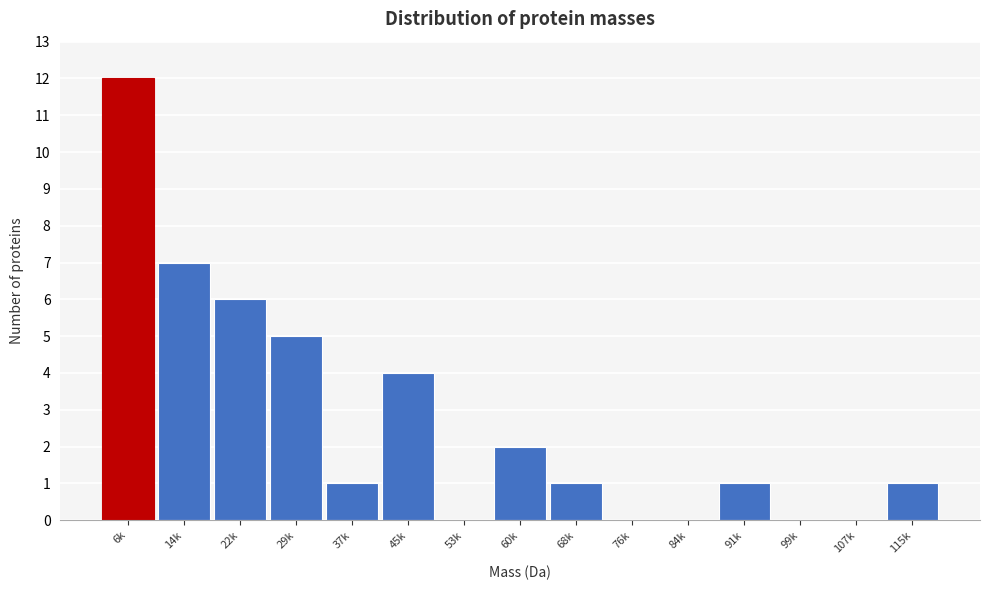

Reading right to left, transcribe all the data shown in this chart.

115k=1	107k=0	99k=0	91k=1	84k=0	76k=0	68k=1	60k=2	53k=0	45k=4	37k=1	29k=5	22k=6	14k=7	6k=12